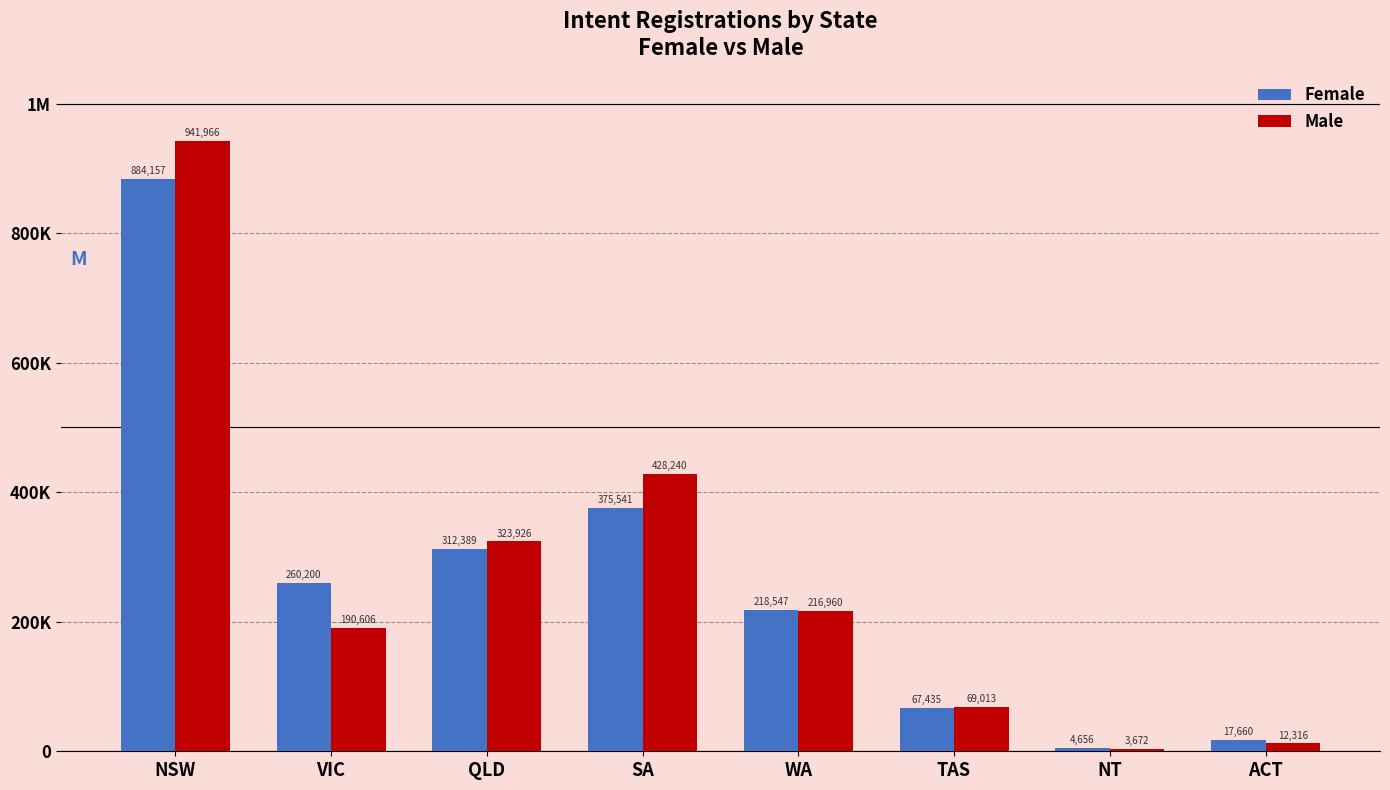

What are all the series names shown in the legend?

Female, Male